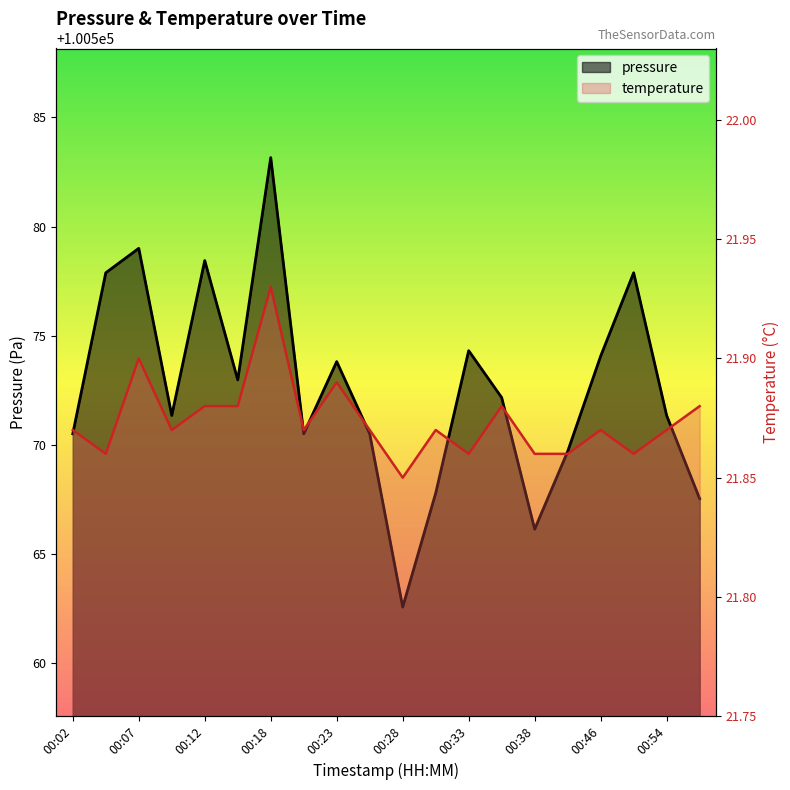

At which category does pressure reach its first local peak?

00:07